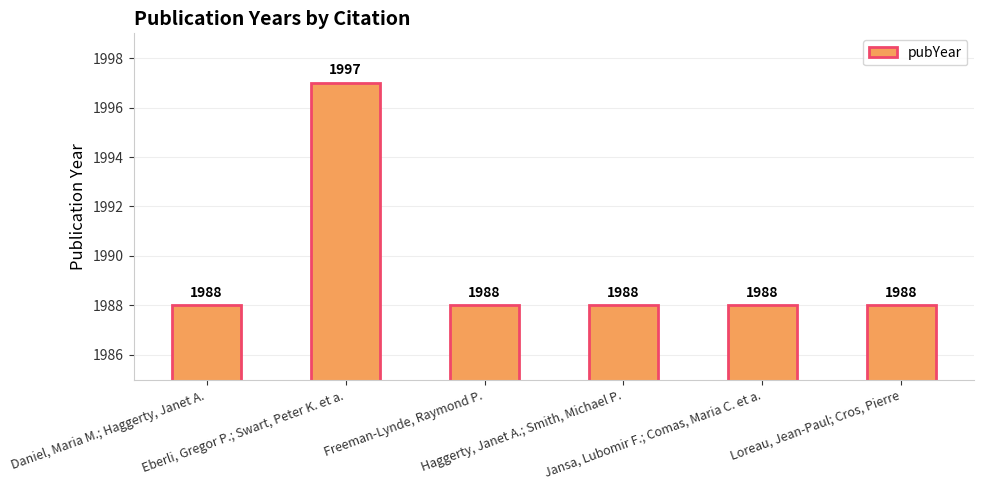

How many values are between 1988 and 1989?

5